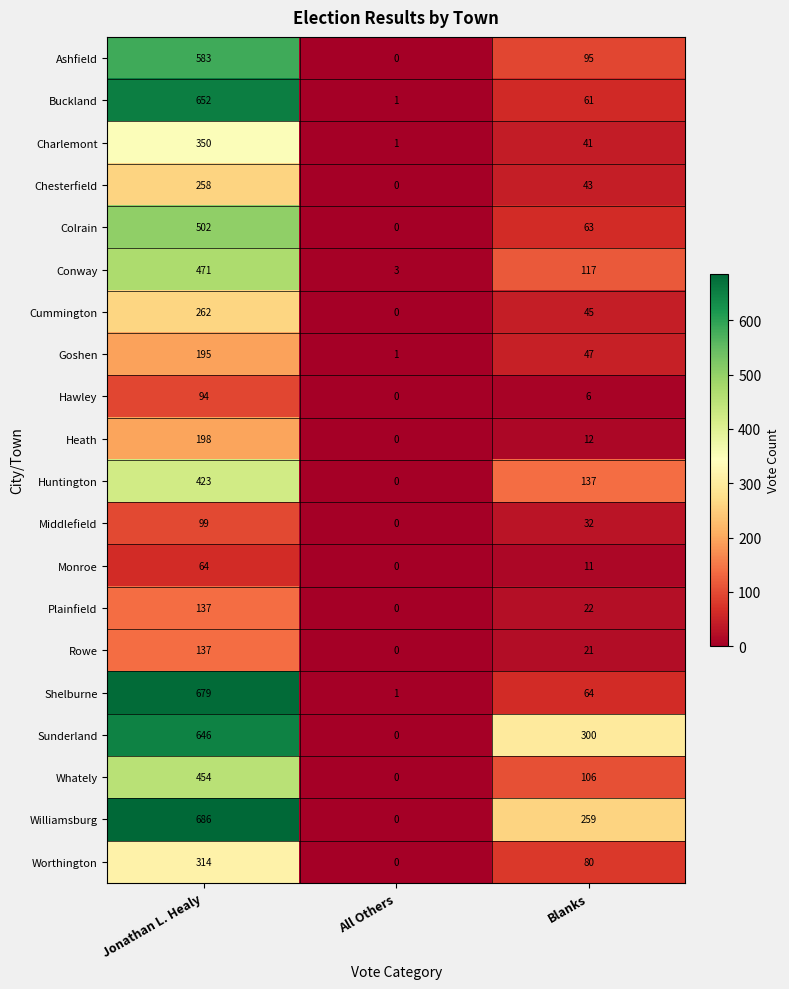

How many Rowe values are between 0 and 137?

3